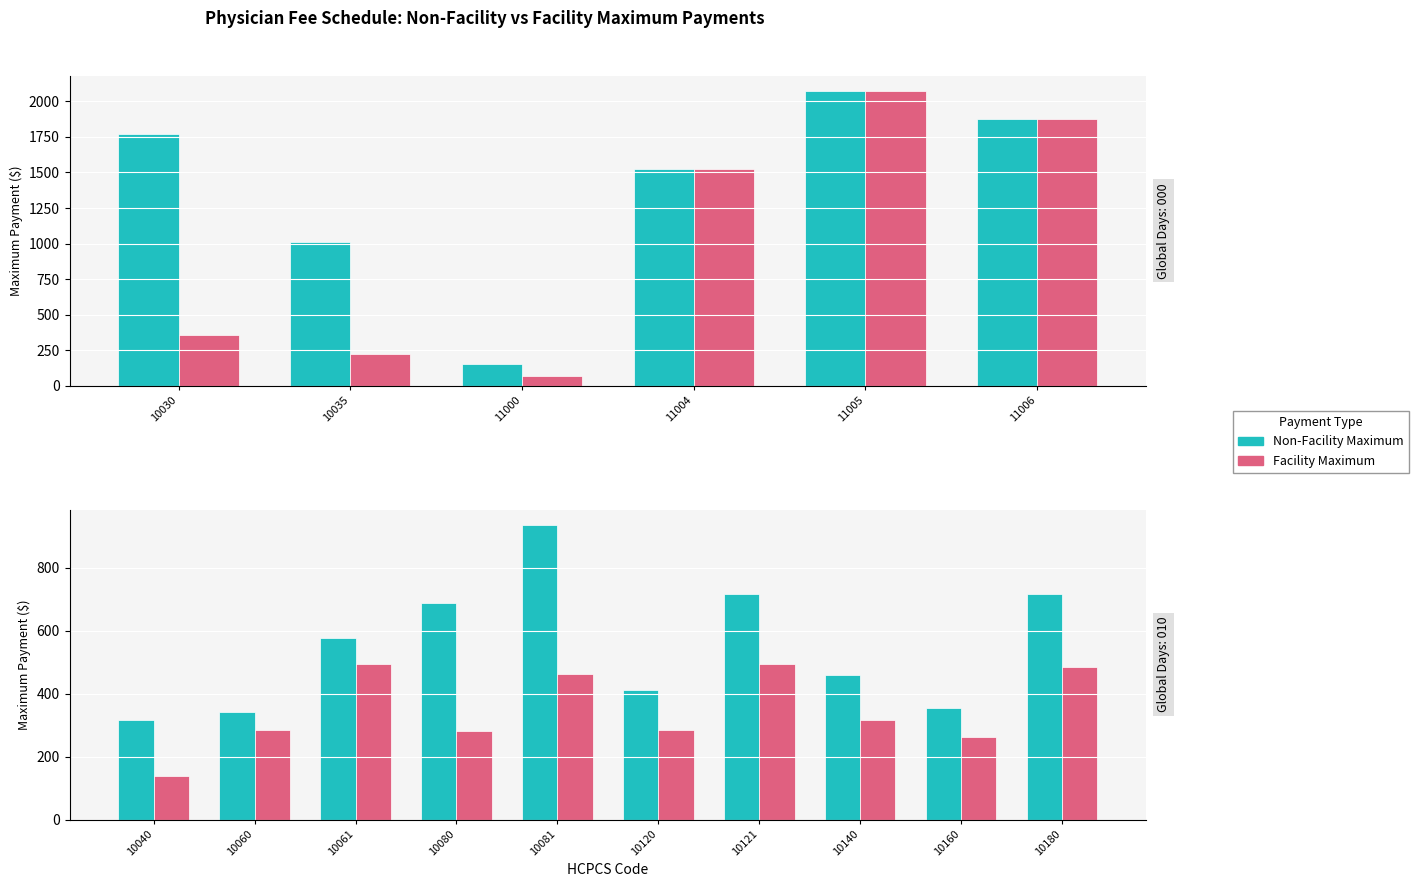

What is the total value across all series at 10121?

1214.3